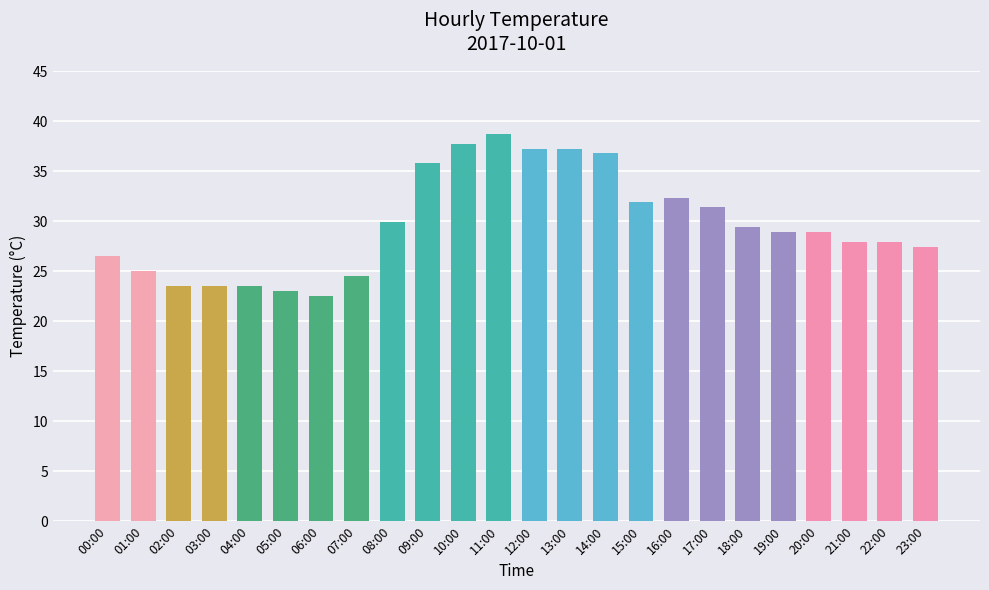

What is the maximum value shown in the chart?

38.7